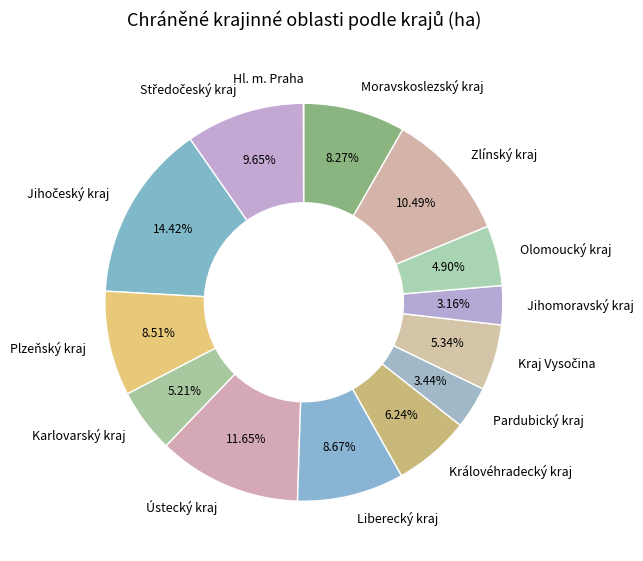

What is the total percentage of Olomoucký kraj and Plzeňský kraj?

13.4%